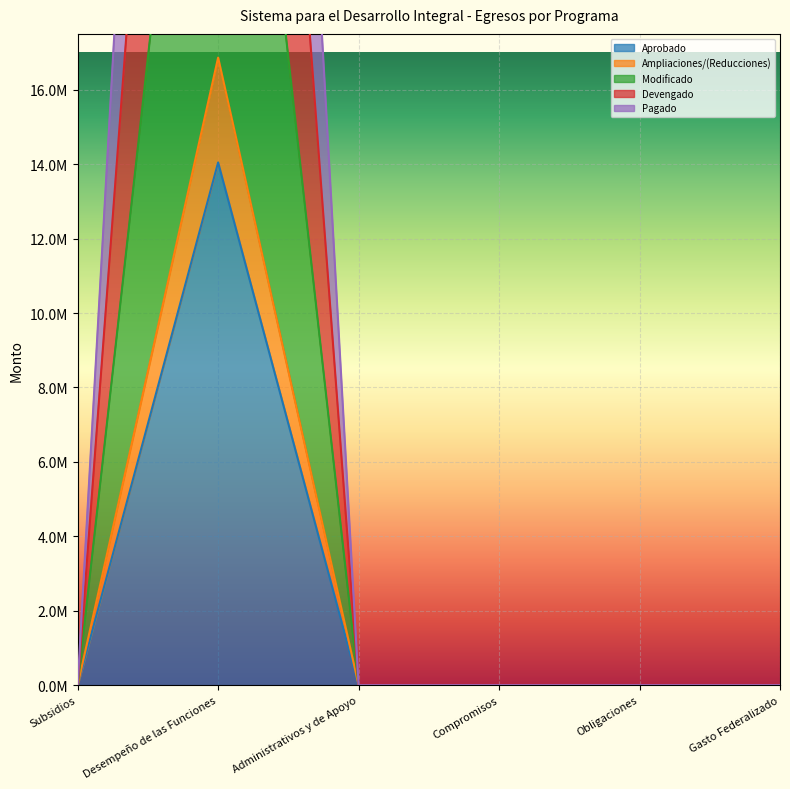

Between Desempeño de las Funciones and Gasto Federalizado, which series saw the biggest shift?

Modificado